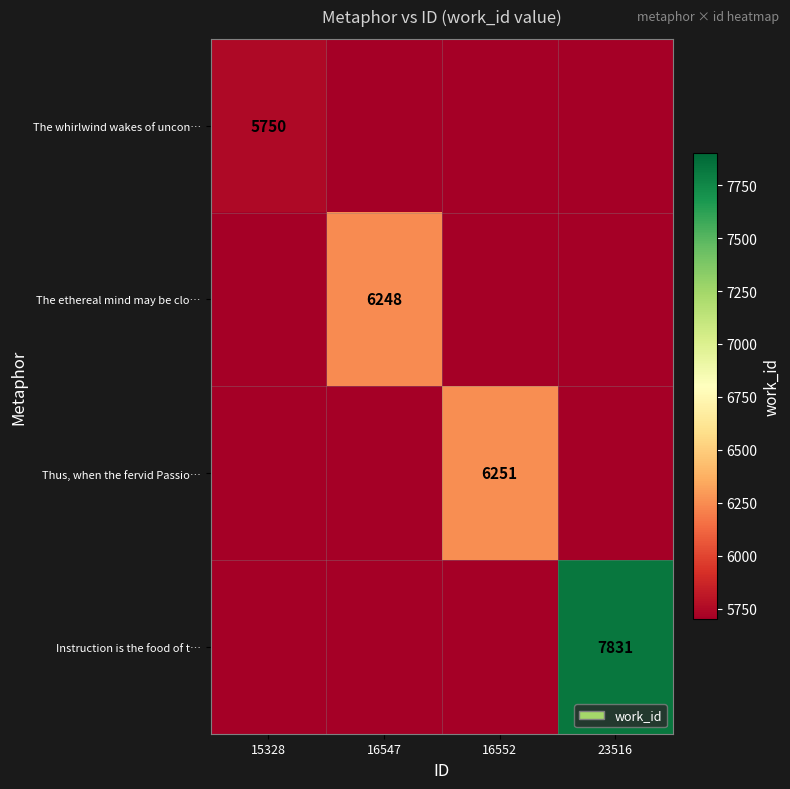

The value of The ethereal mind may be clo… at 16547 is 6248. True or false?

True